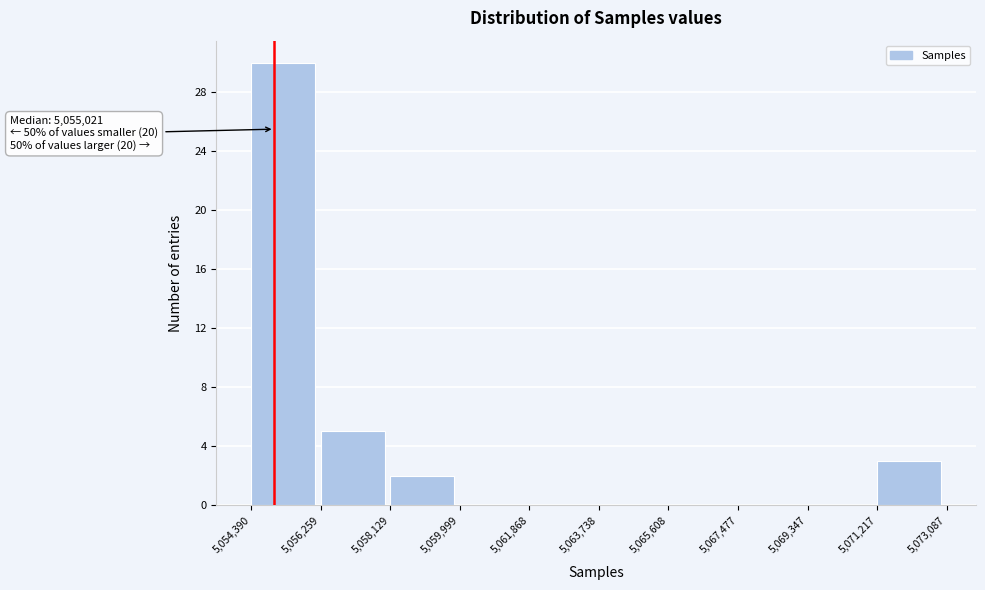

Over which range of the x-axis is the bar tallest?

5,054,390 to 5,056,259